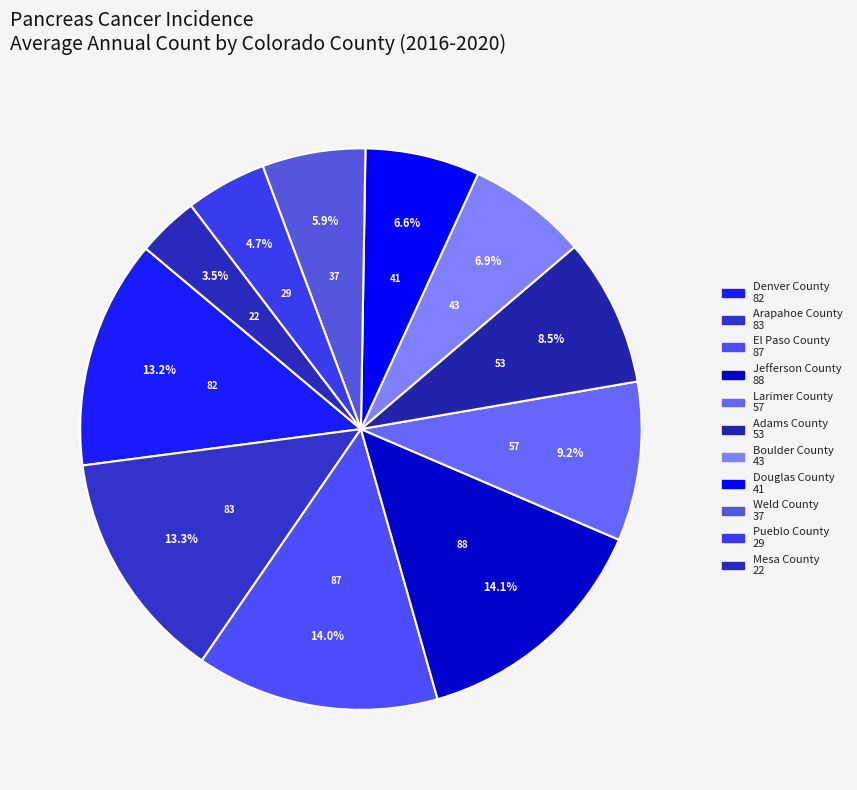

Does Larimer County account for over 50% of the chart?

No